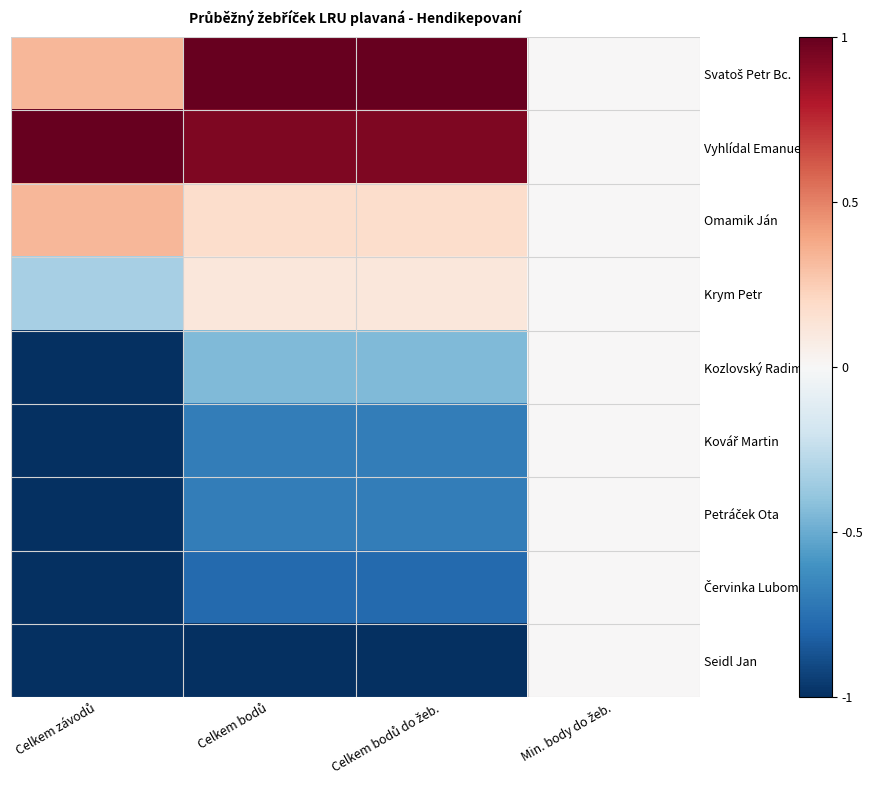

Rank the series at Celkem závodů from lowest to highest value.

Kozlovský Radim, Kovář Martin, Petráček Ota, Červinka Lubomír, Seidl Jan, Krym Petr, Svatoš Petr Bc., Omamik Ján, Vyhlídal Emanuel